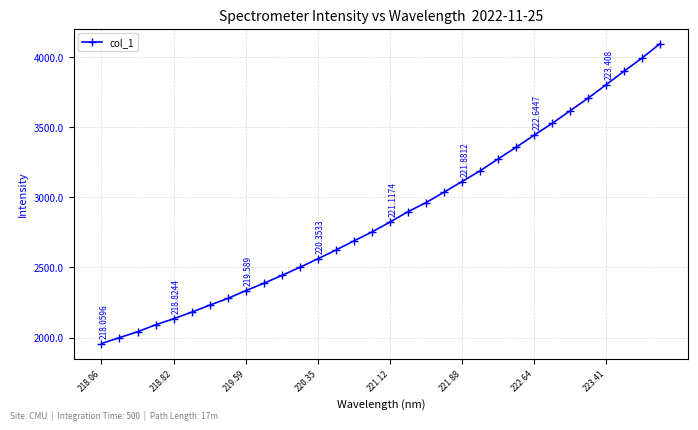

What is the average value?

2872.3